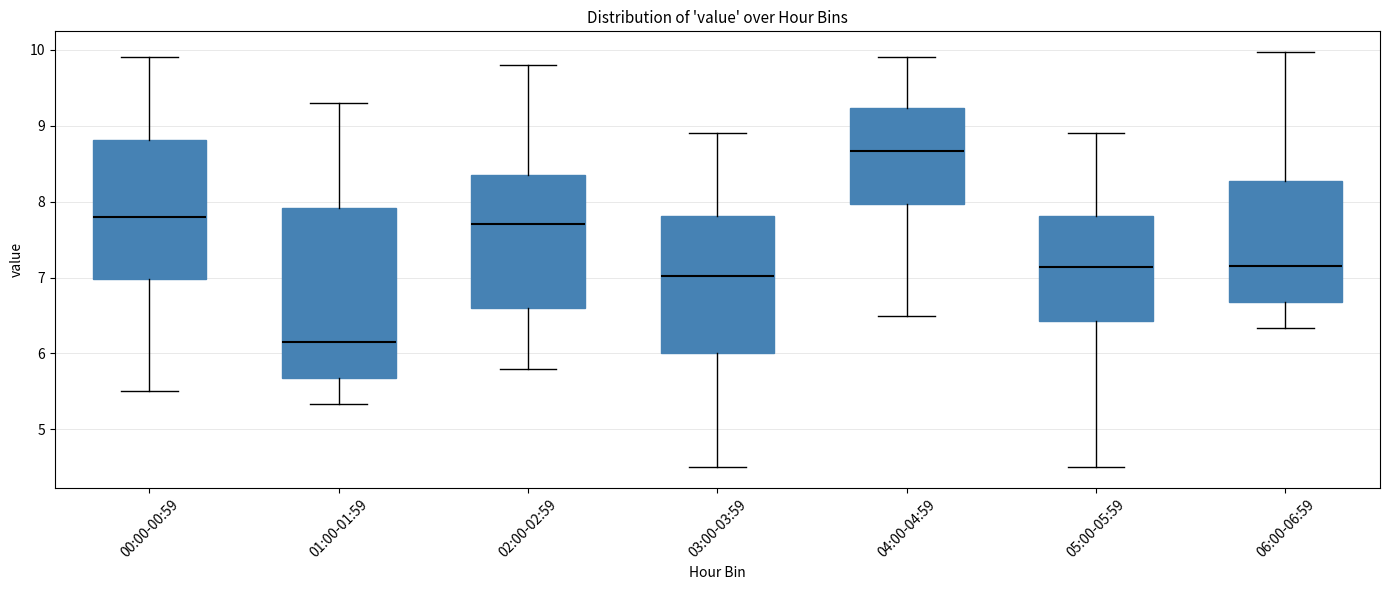

Reading left to right, transcribe this box plot: for each box, give where its median line is, the range the box spans, and where its two whiskers end, as read against the y-axis. The values are not printed on the chart, so give them approximately, as read against the axis.

00:00-00:59: median 7.8, box 7.0 to 8.8, whiskers 5.5 to 9.9
01:00-01:59: median 6.2, box 5.7 to 7.9, whiskers 5.3 to 9.3
02:00-02:59: median 7.7, box 6.6 to 8.4, whiskers 5.8 to 9.8
03:00-03:59: median 7.0, box 6.0 to 7.8, whiskers 4.5 to 8.9
04:00-04:59: median 8.7, box 8.0 to 9.2, whiskers 6.5 to 9.9
05:00-05:59: median 7.1, box 6.4 to 7.8, whiskers 4.5 to 8.9
06:00-06:59: median 7.2, box 6.7 to 8.3, whiskers 6.3 to 10.0